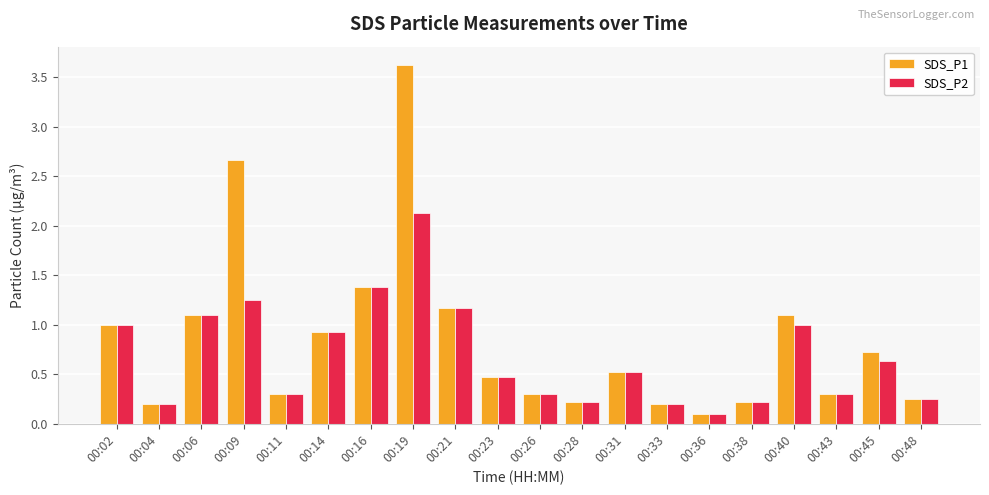

True or false: SDS_P1 has a value of 0.2 at 00:04.

True